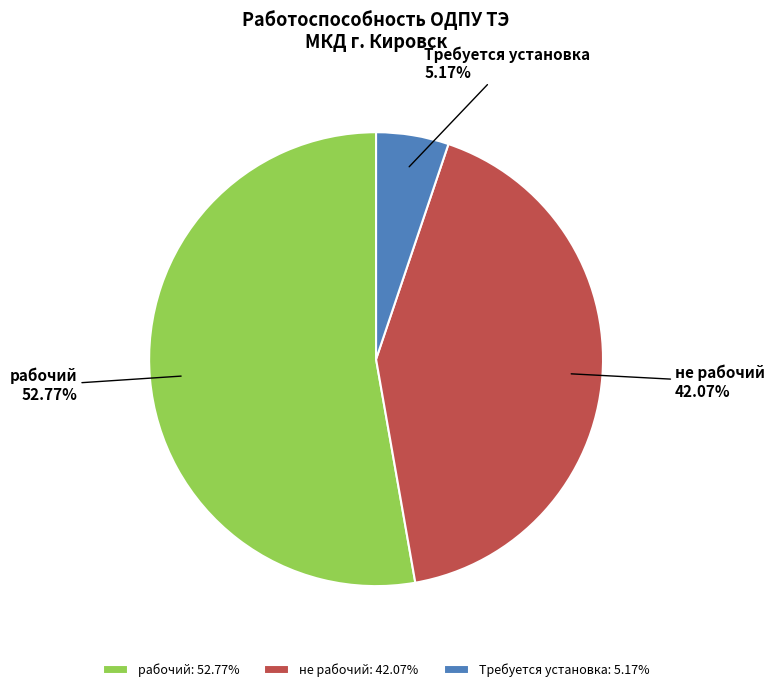

To the nearest percent, what is the combined percentage of рабочий and не рабочий?

95%